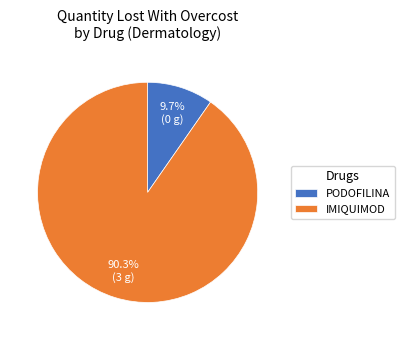

How much of the chart is everything except PODOFILINA?

90.3%